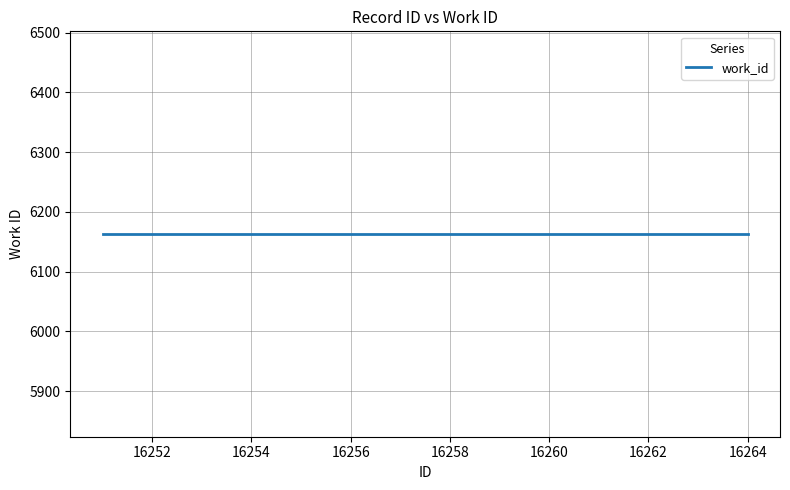

True or false: id and work_id cross at least once.

False